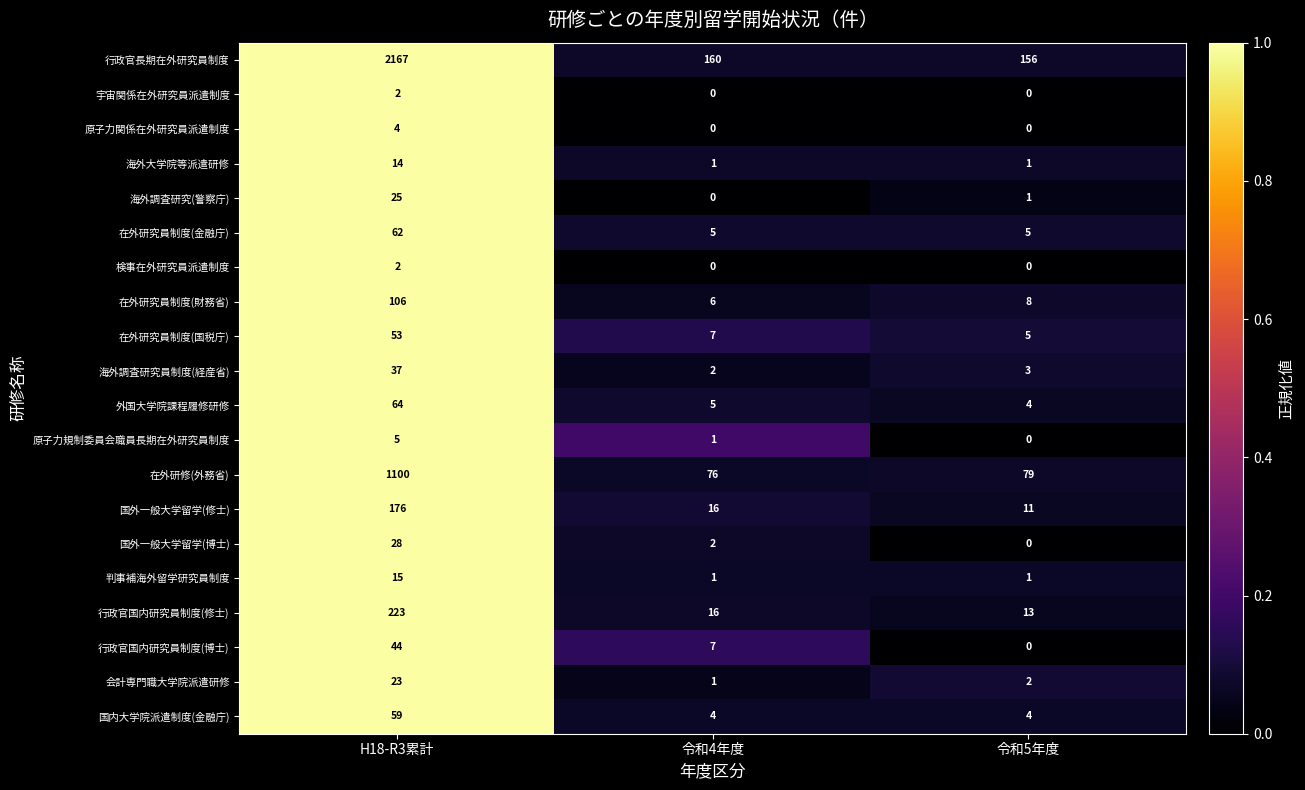

Which series has the widest spread of values?

行政官長期在外研究員制度